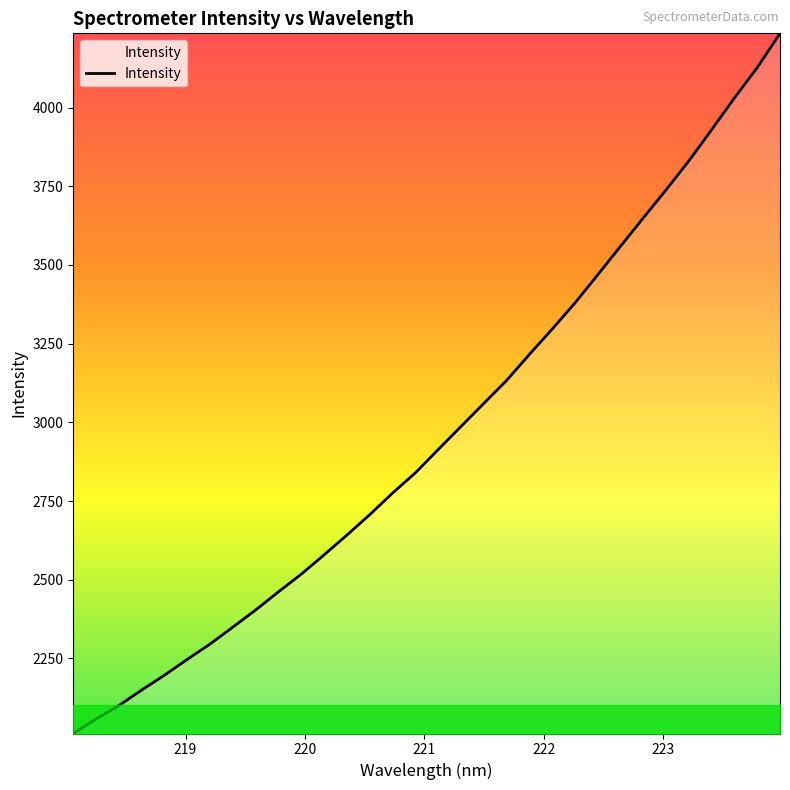

What is the smallest value displayed?

2011.7